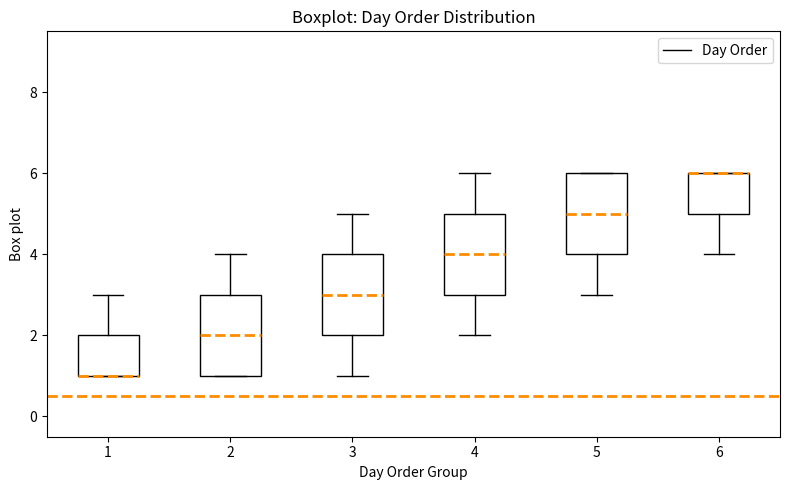

Reading left to right, transcribe this box plot: for each box, give where its median line is, the range the box spans, and where its two whiskers end, as read against the y-axis. The values are not printed on the chart, so give them approximately, as read against the axis.

1: median 1 (drawn on the box's lower edge), box 1 to 2, whiskers 1 to 3
2: median 2, box 1 to 3, whiskers 1 to 4
3: median 3, box 2 to 4, whiskers 1 to 5
4: median 4, box 3 to 5, whiskers 2 to 6
5: median 5, box 4 to 6, whiskers 3 to 6
6: median 6 (drawn on the box's upper edge), box 5 to 6, whiskers 4 to 6